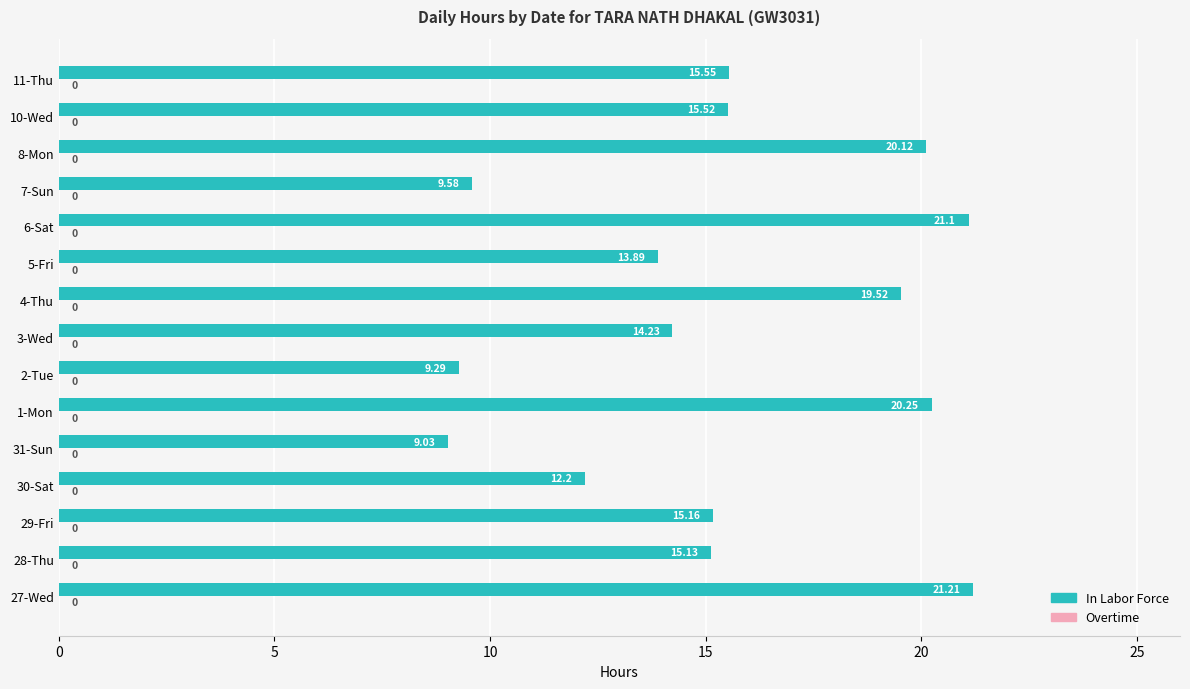

Between 31-Sun and 29-Fri, which is larger?

29-Fri